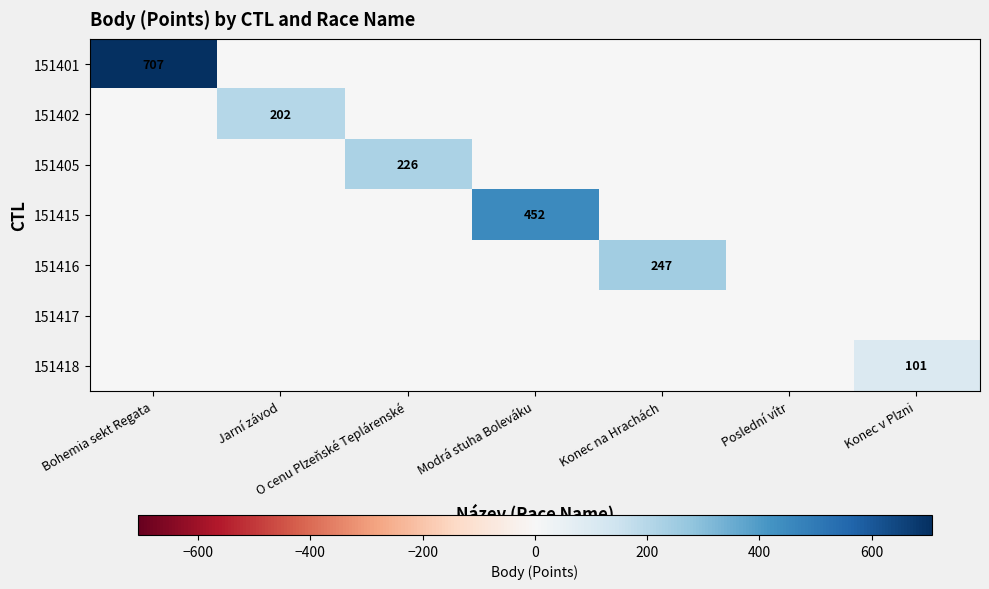

Is it true that 151415 equals 316 at Modrá stuha Boleváku?

False